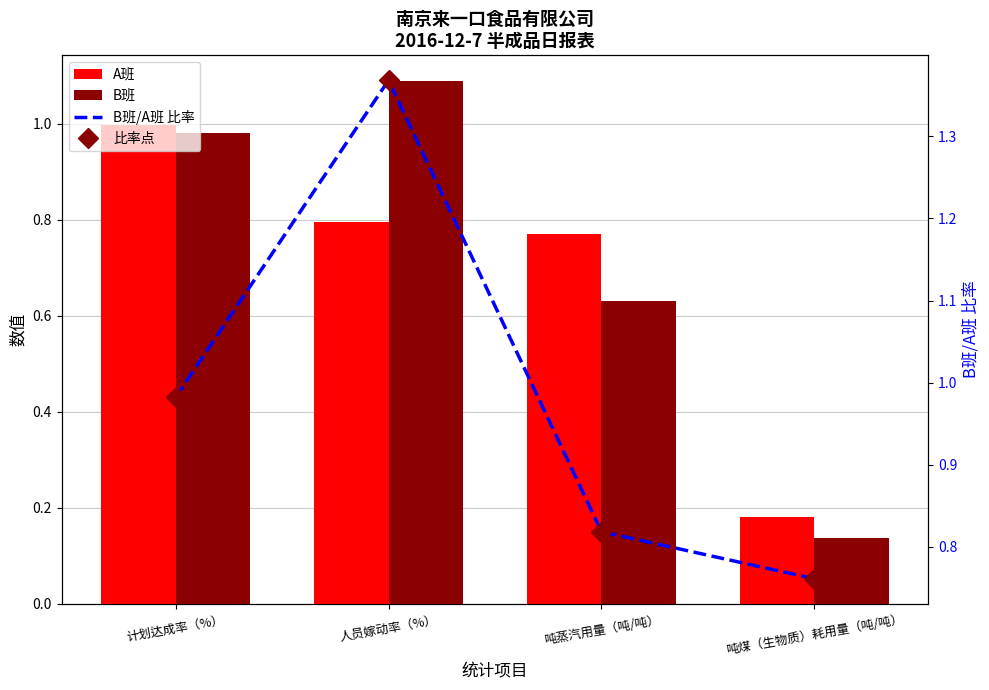

The B班 series shows 0.2 at 吨蒸汽用量（吨/吨）. True or false?

False